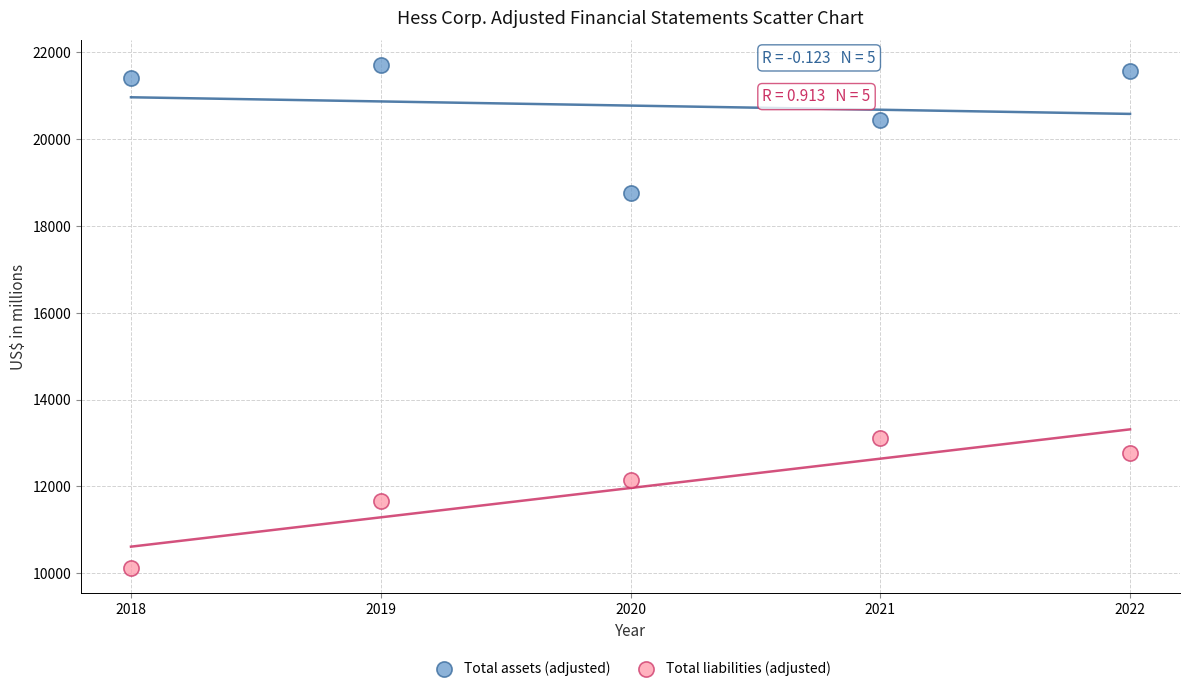

In the Total assets (adjusted) series, what Y value is closest to 20232?

20444